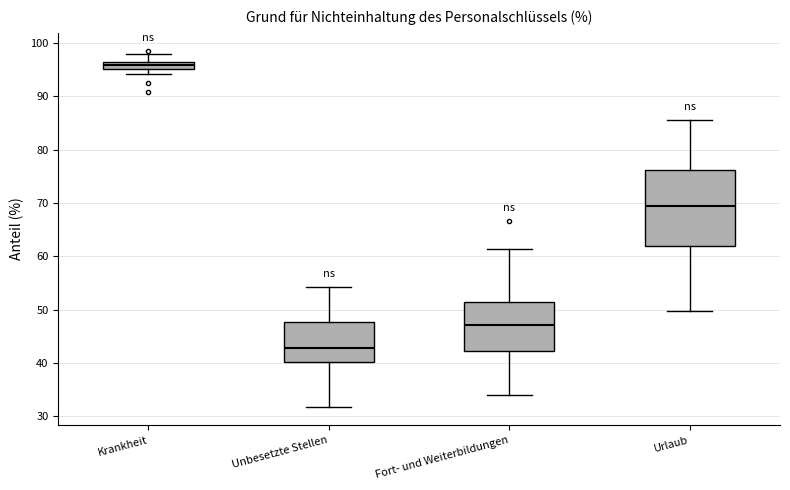

Where does the upper whisker of the box for Fort- und Weiterbildungen end on the y-axis? The values are not printed on the chart, so give them approximately, as read against the axis.

61